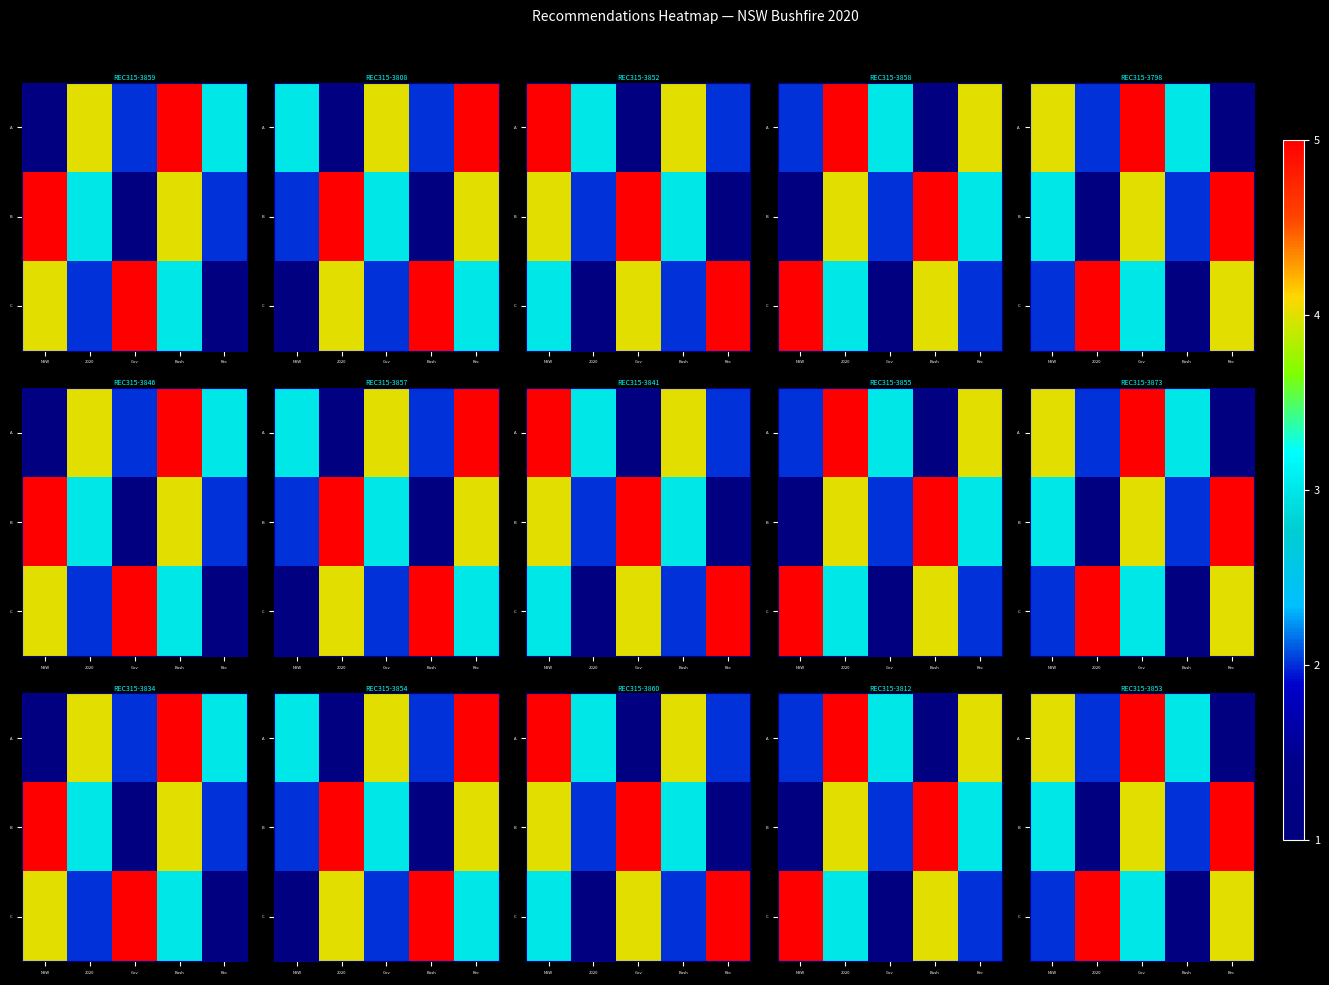

Which label corresponds to the smallest value in the chart?

Rec